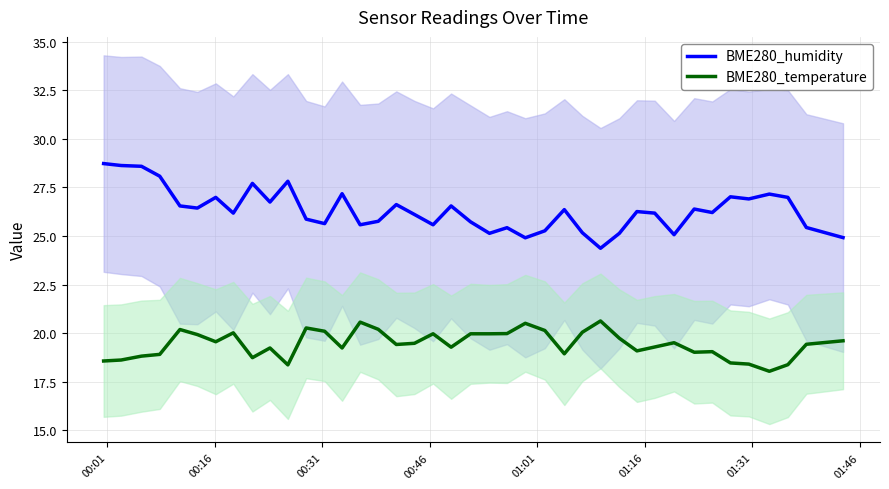

List the series in order of their peak value, lowest first.

BME280_temperature, BME280_humidity